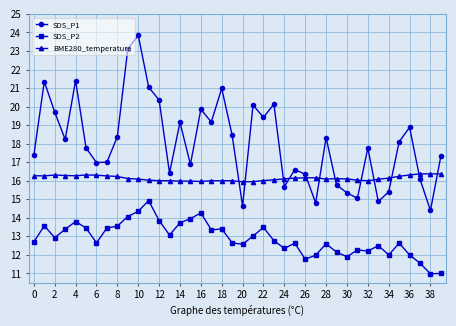

Which series has the largest total across all categories?

SDS_P1